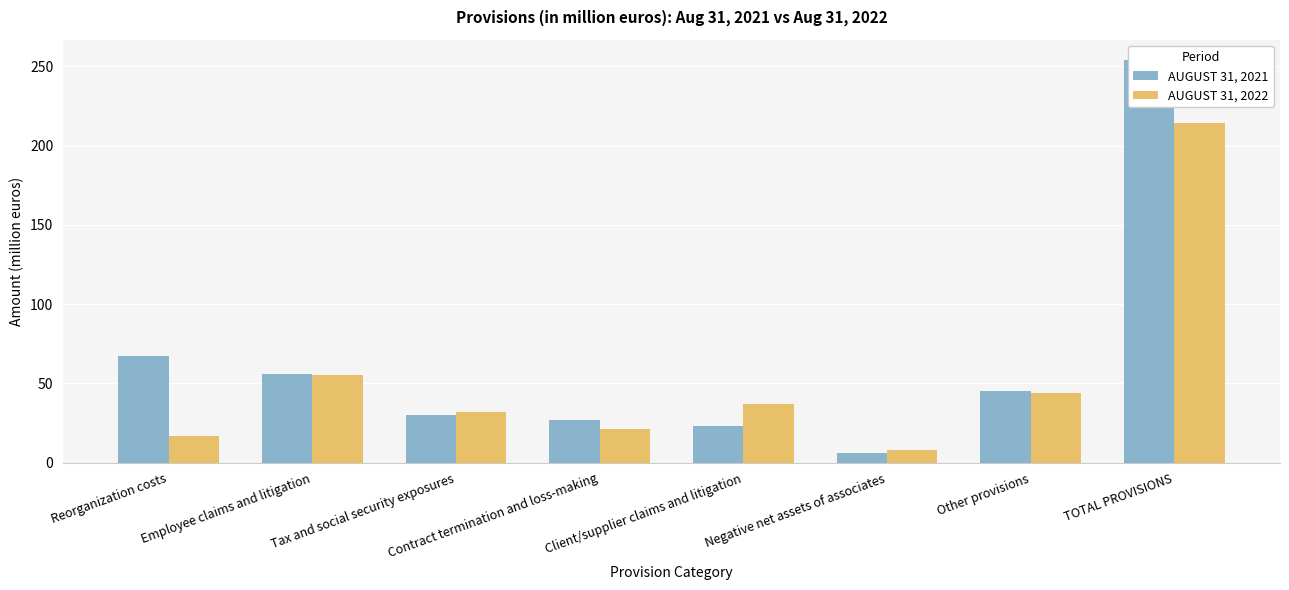

What is the minimum value for AUGUST 31, 2021?

6